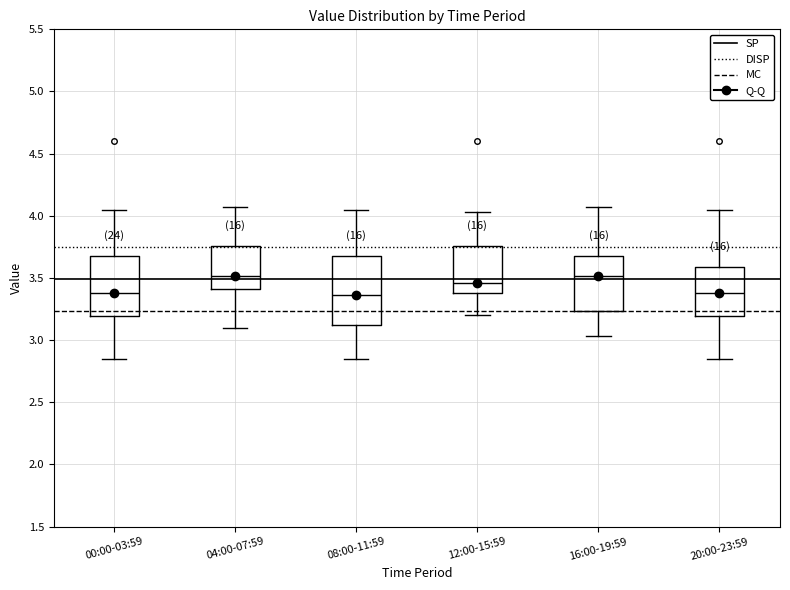

Reading left to right, transcribe this box plot: for each box, give where its median line is, the range the box spans, and where its two whiskers end, as read against the y-axis. The values are not printed on the chart, so give them approximately, as read against the axis.

00:00-03:59: median 3.40, box 3.20 to 3.70, whiskers 2.85 to 4.05
04:00-07:59: median 3.50, box 3.40 to 3.75, whiskers 3.10 to 4.05
08:00-11:59: median 3.35, box 3.15 to 3.70, whiskers 2.85 to 4.05
12:00-15:59: median 3.45, box 3.40 to 3.75, whiskers 3.20 to 4.05
16:00-19:59: median 3.50, box 3.25 to 3.70, whiskers 3.05 to 4.05
20:00-23:59: median 3.40, box 3.20 to 3.60, whiskers 2.85 to 4.05